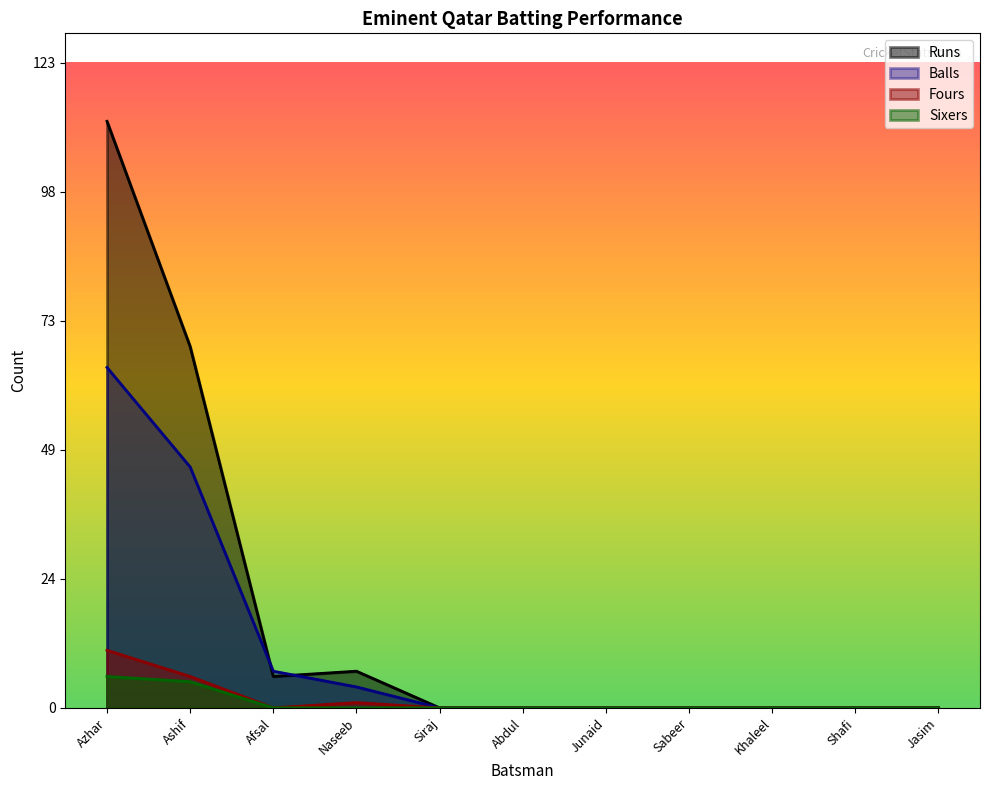

What is the difference between the second highest and second lowest values in the Balls series?

46